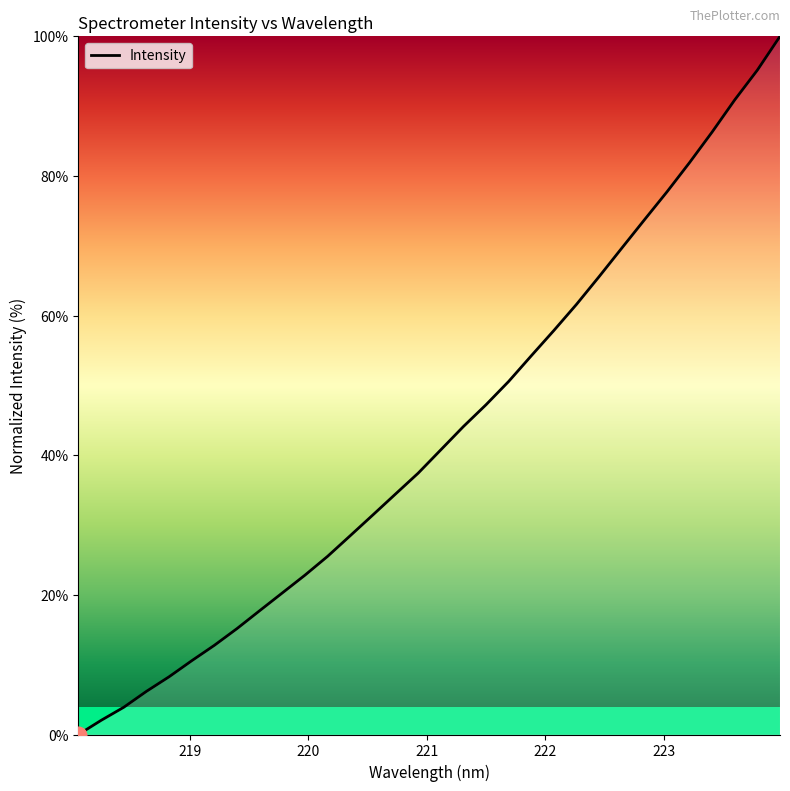

What is the greatest value displayed?

100.0